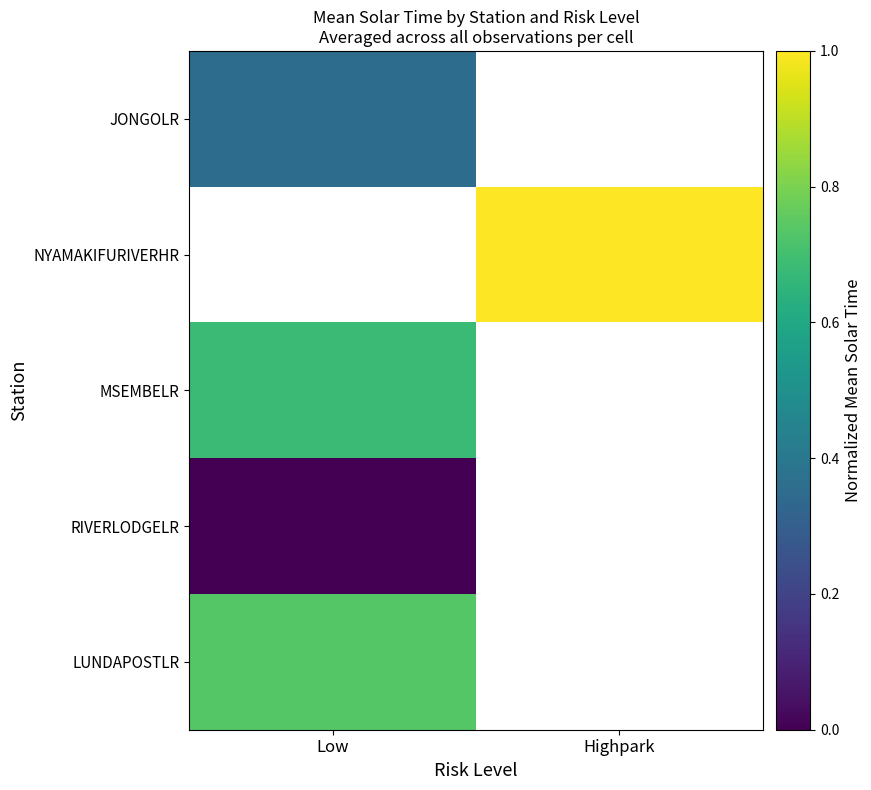

Is it true that JONGOLR equals 0.4 at Low?

True